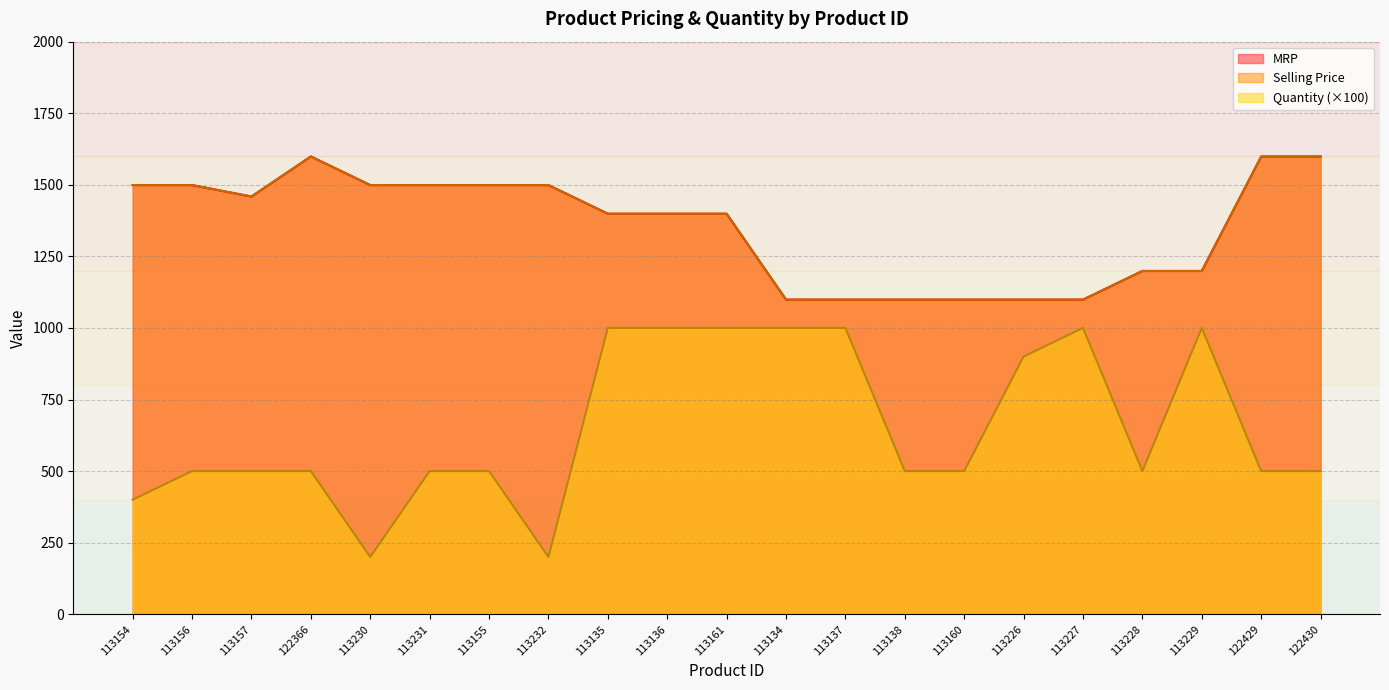

What are all the series names shown in the legend?

MRP, Selling Price, Quantity